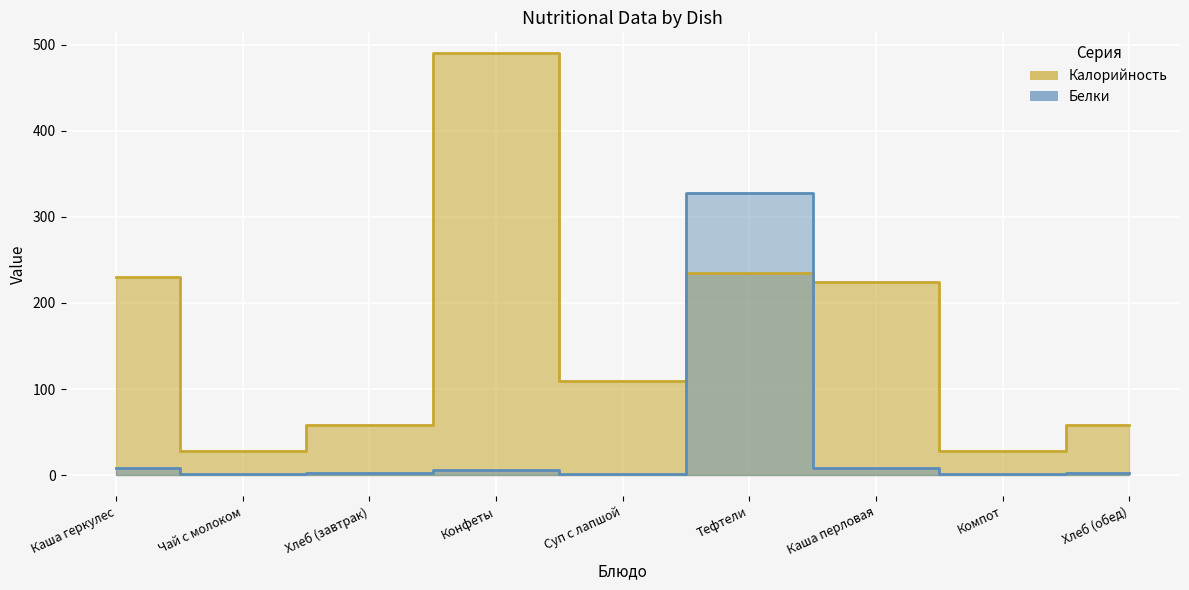

What are all the series names shown in the legend?

Калорийность, Белки